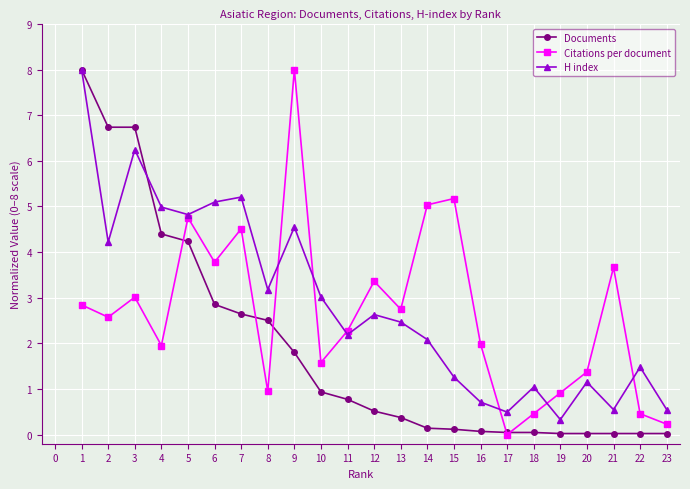

What is the sum of all Citations per document values?

61.6